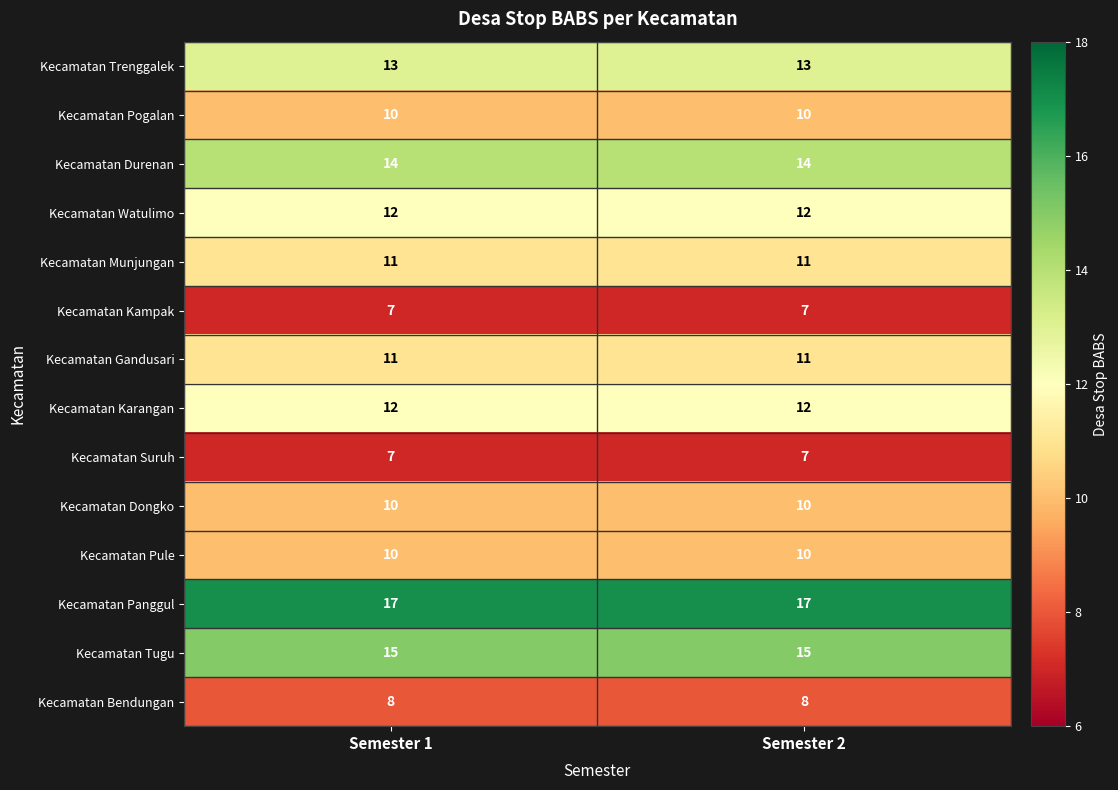

Reading left to right, transcribe all the data shown in this chart.

Kecamatan Trenggalek: 13	13
Kecamatan Pogalan: 10	10
Kecamatan Durenan: 14	14
Kecamatan Watulimo: 12	12
Kecamatan Munjungan: 11	11
Kecamatan Kampak: 7	7
Kecamatan Gandusari: 11	11
Kecamatan Karangan: 12	12
Kecamatan Suruh: 7	7
Kecamatan Dongko: 10	10
Kecamatan Pule: 10	10
Kecamatan Panggul: 17	17
Kecamatan Tugu: 15	15
Kecamatan Bendungan: 8	8